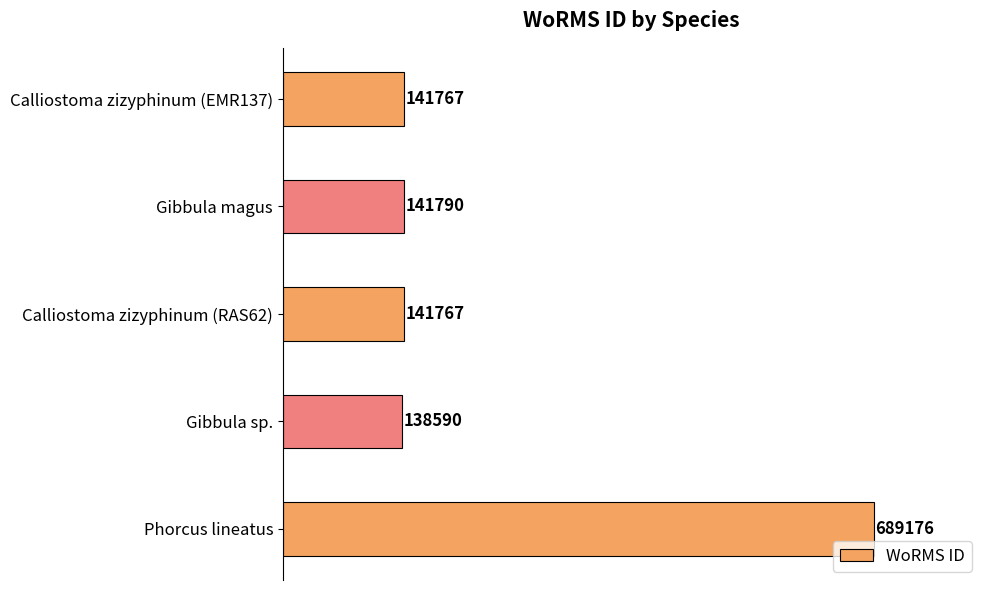

How many data points are less than 141767?

1